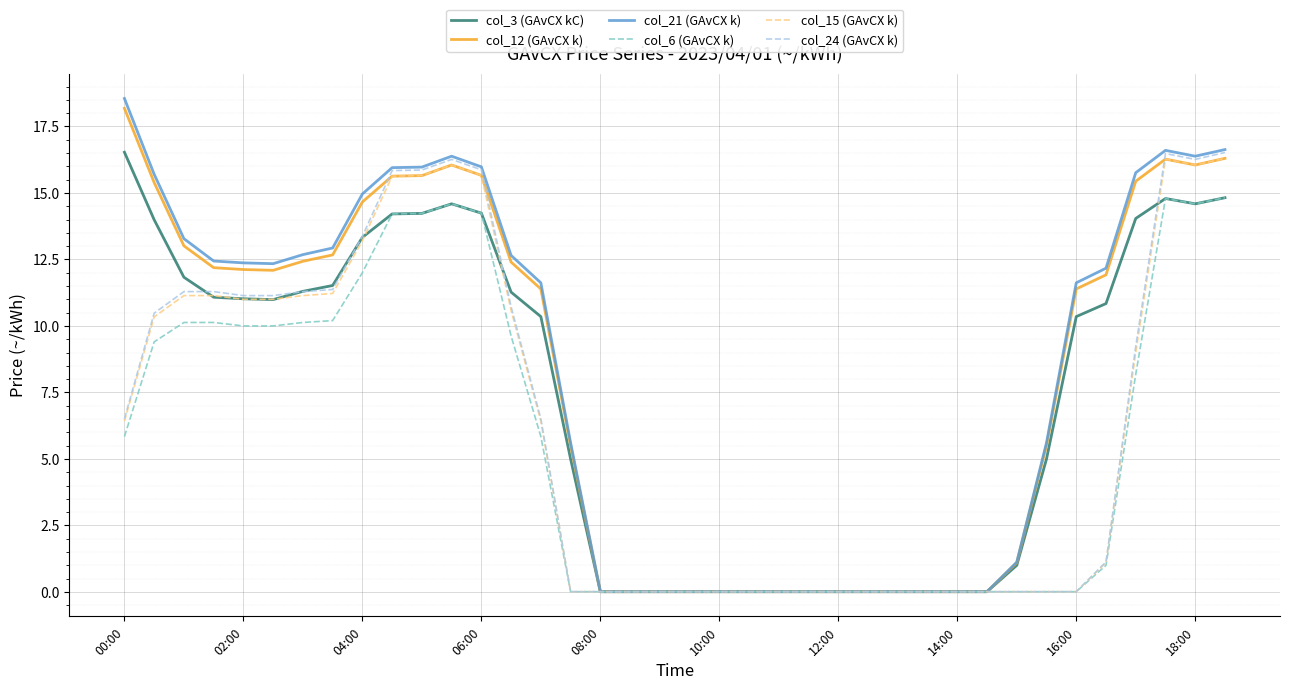

Is this an area chart (filled region under the line)?

No